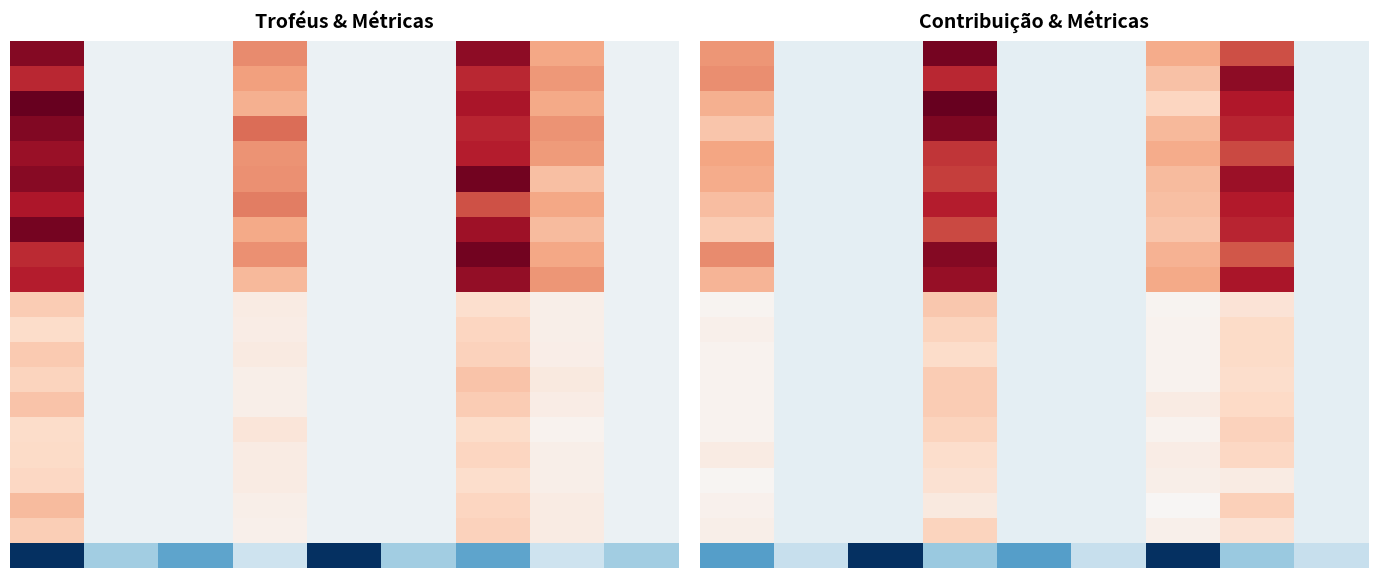

How many data points does each series have?

9